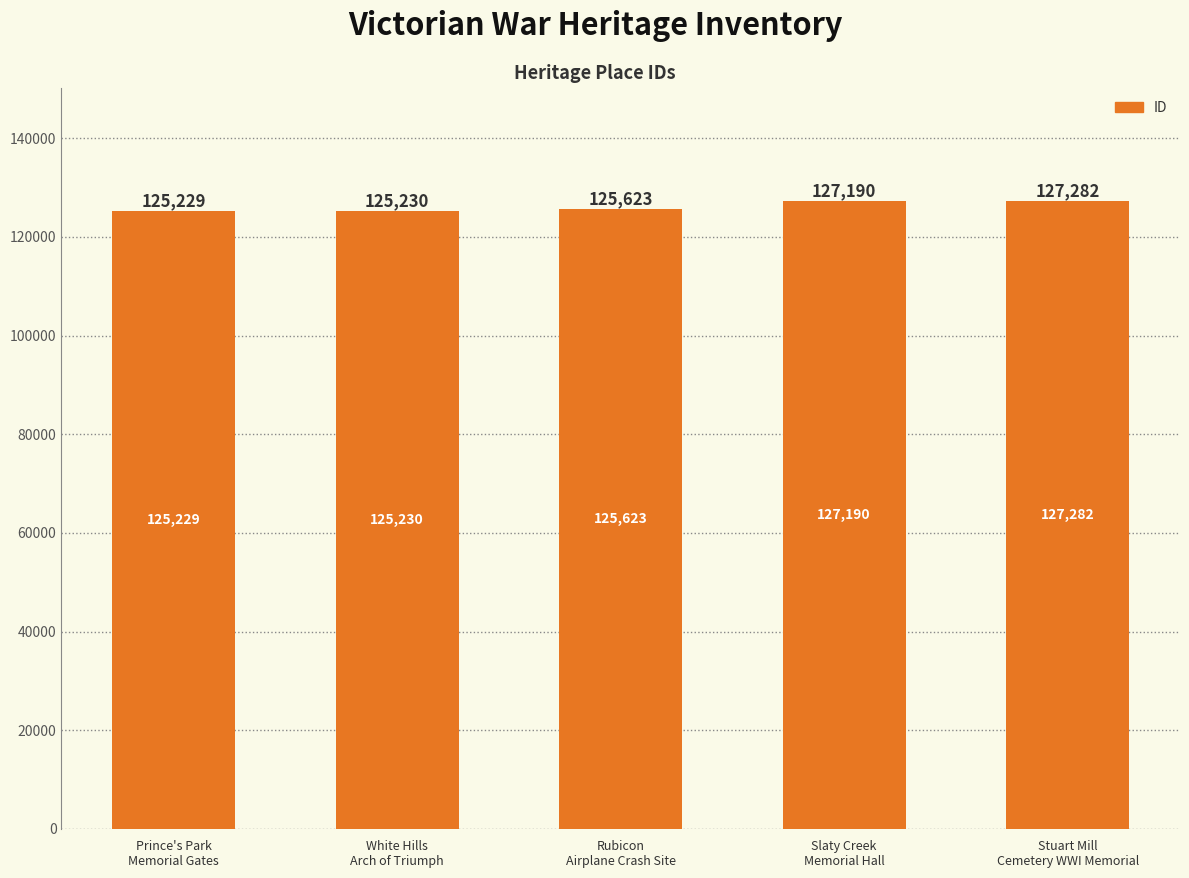

Count the number of categories in the chart.

5